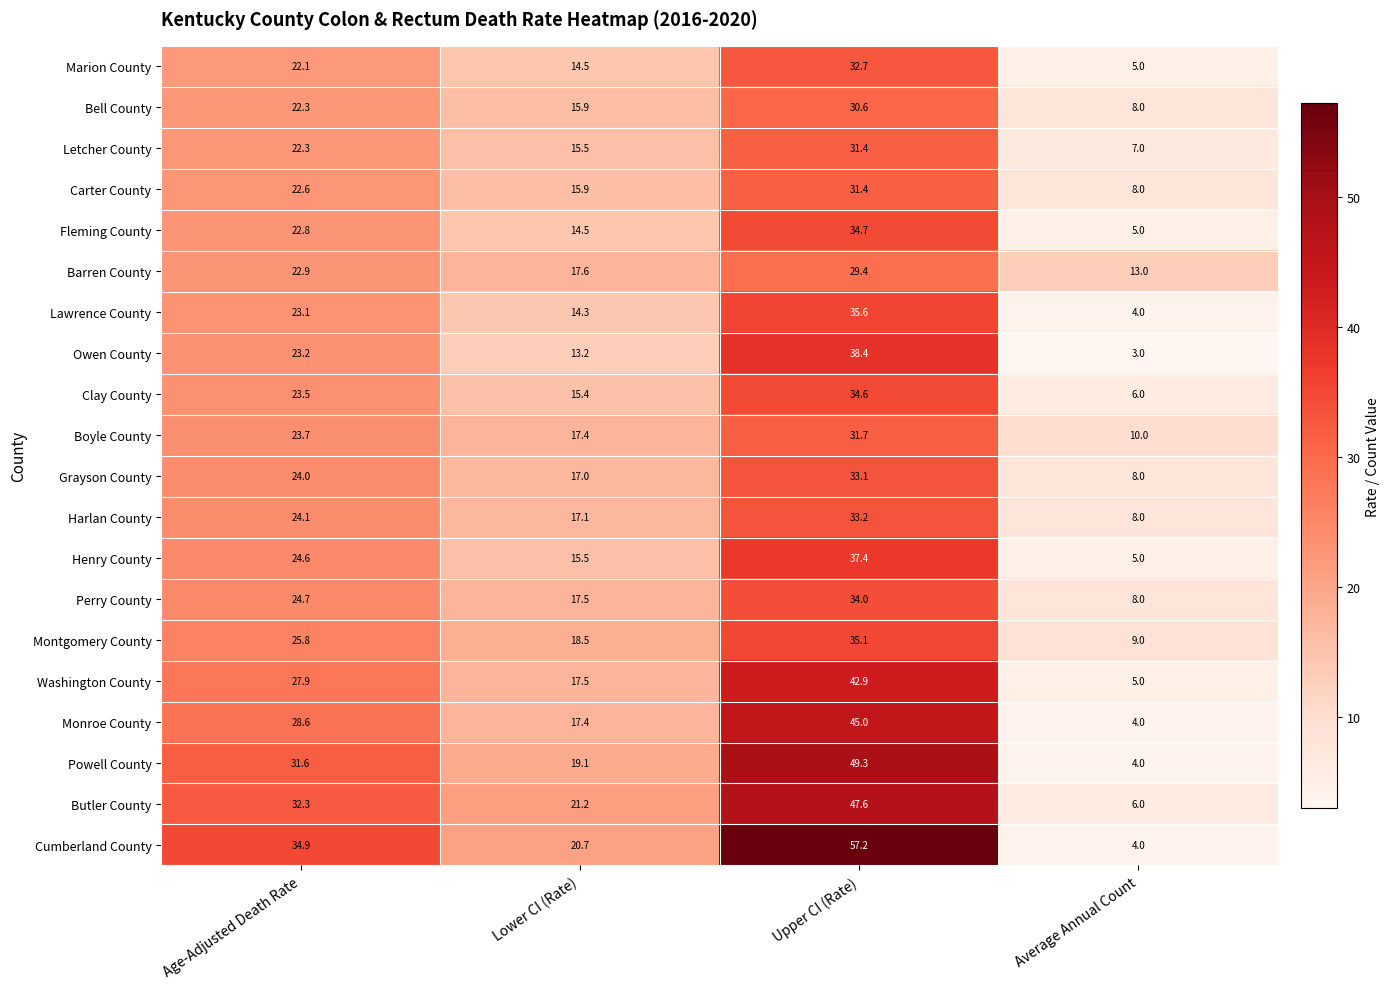

True or false: Fleming County has a value of 5.0 at Average Annual Count.

True